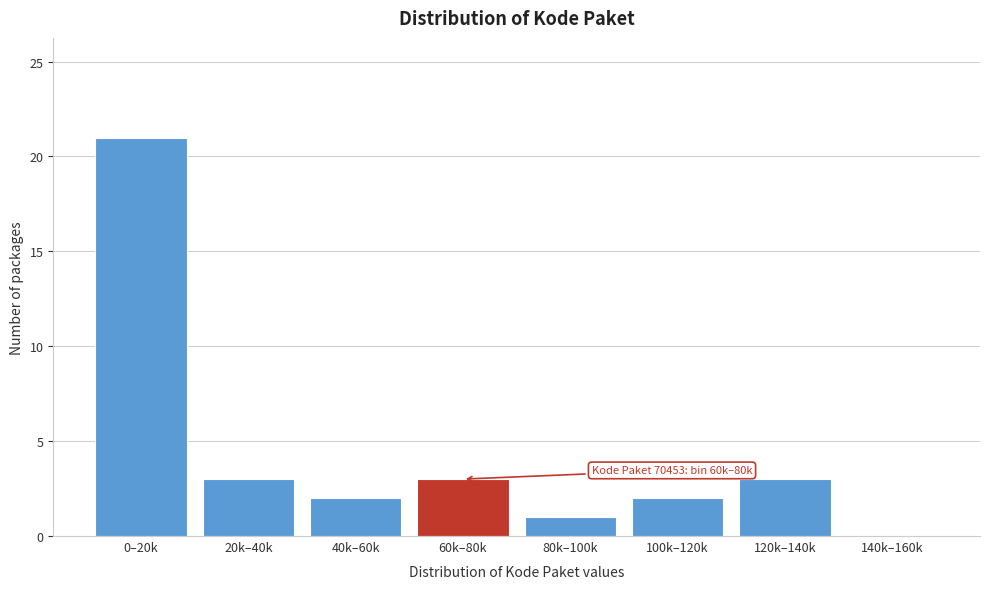

Reading left to right, transcribe all the data shown in this chart.

0–20k=21	20k–40k=3	40k–60k=2	60k–80k=3	80k–100k=1	100k–120k=2	120k–140k=3	140k–160k=0